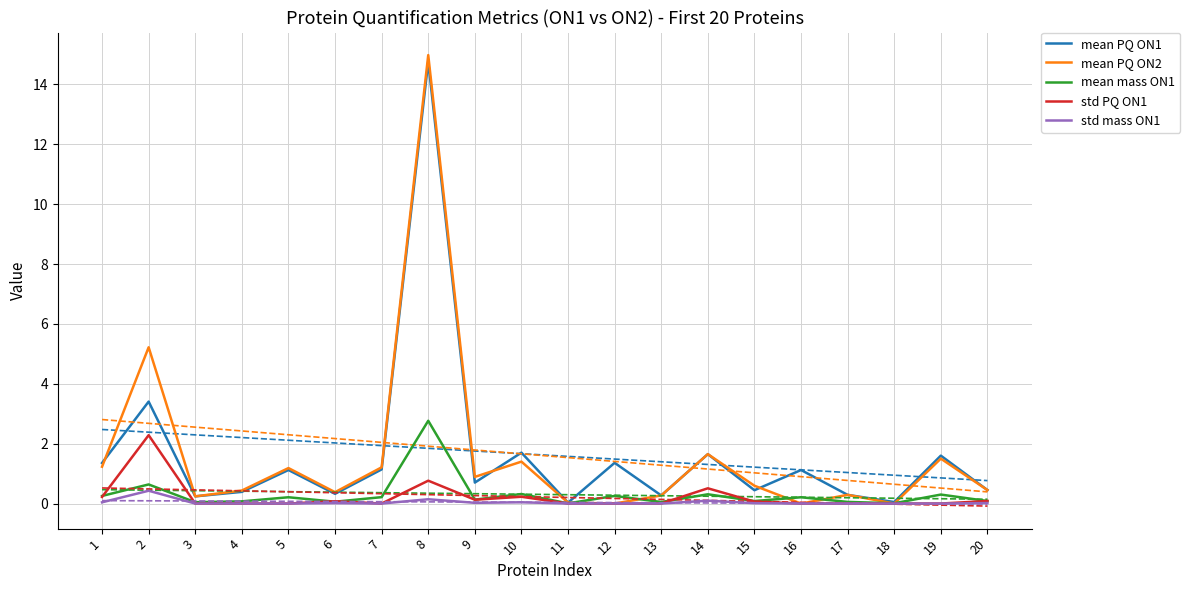

What is the value of the mean mass ON1 point at the 19th from the left?

0.3